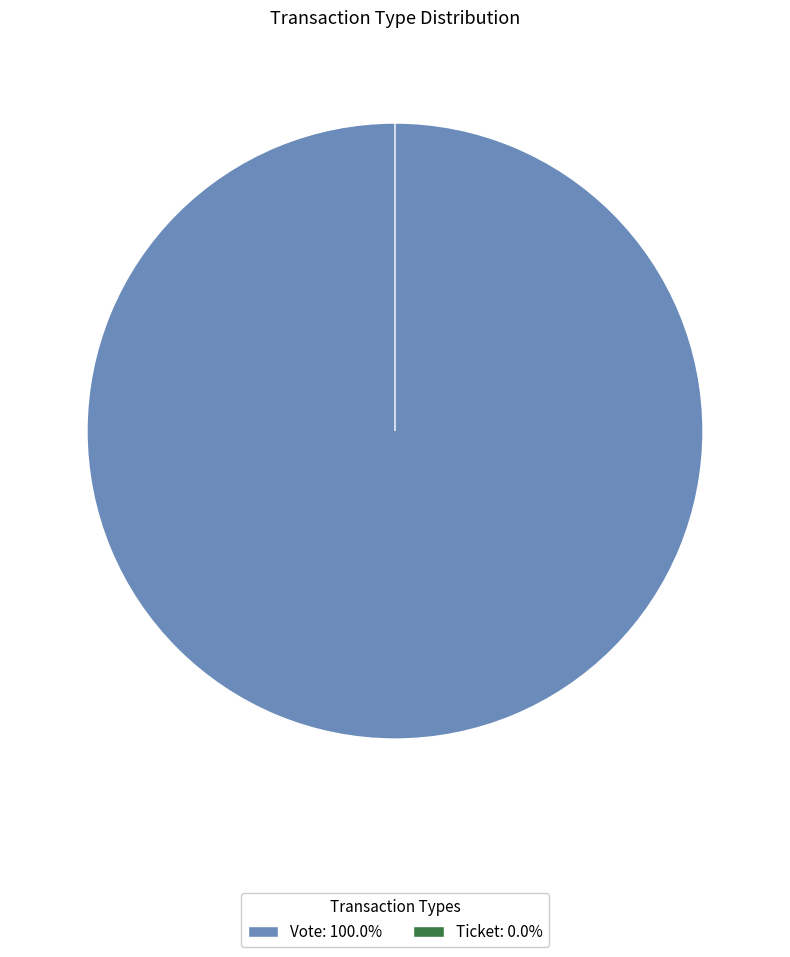

Is it true that Vote is 100% of the pie?

True